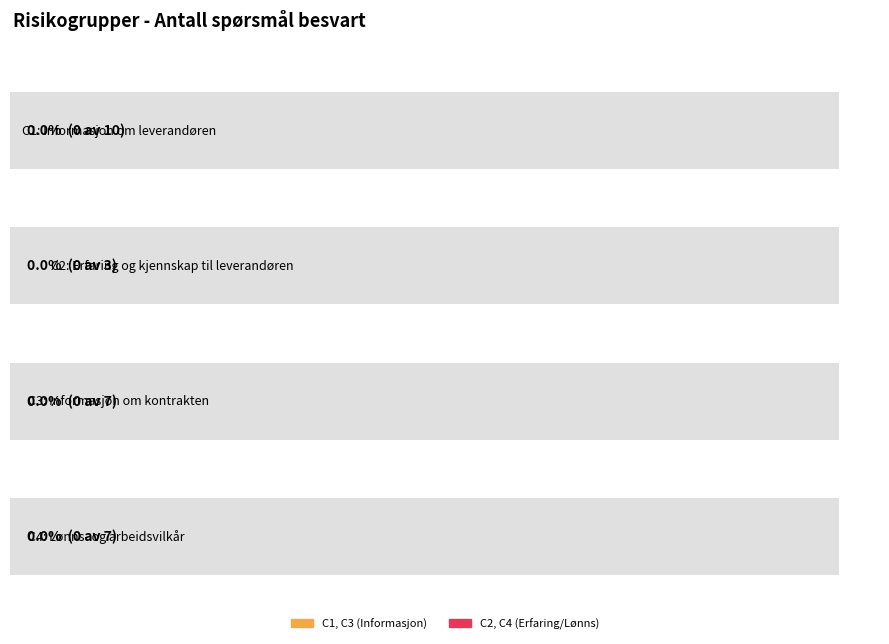

Is the value of Antall spørsmål at C2: Erfaring og kjennskap til leverandøren greater than the value of Score at C3: Informasjon om kontrakten?

Yes